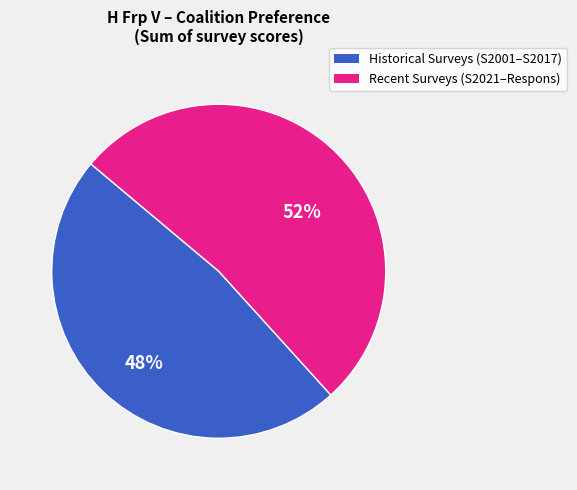

Does any single category account for the majority?

Yes